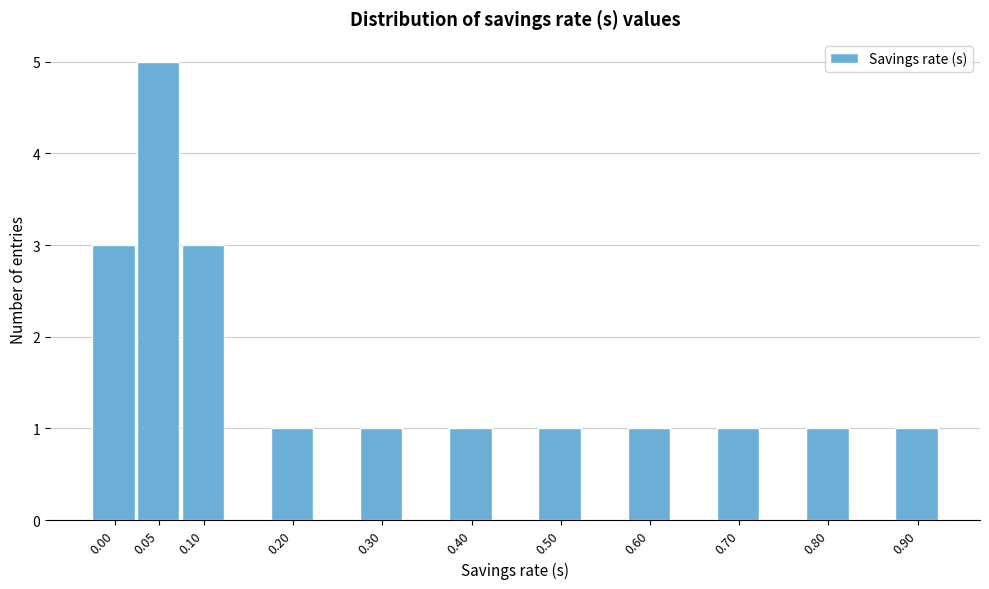

Reading right to left, transcribe all the data shown in this chart.

1	1	1	1	1	1	1	1	3	5	3